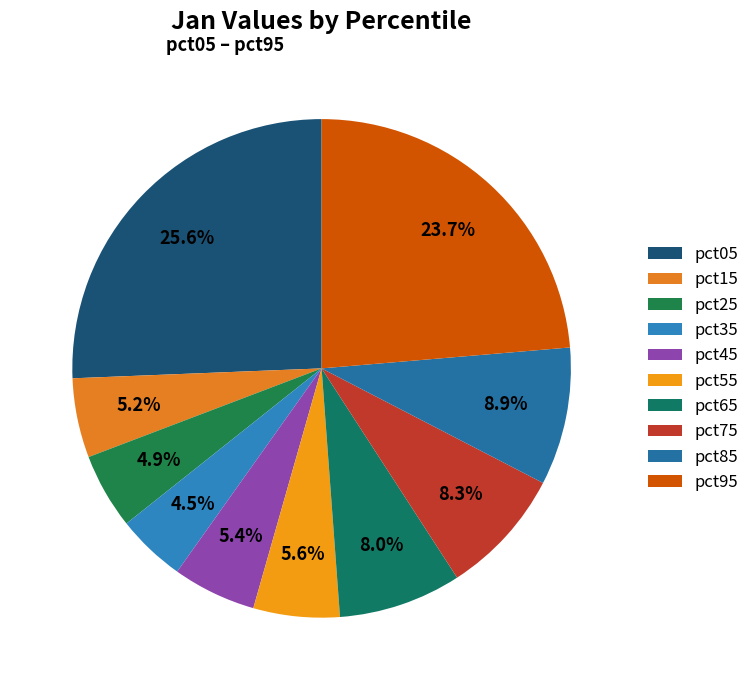

Combined, what portion of the pie is pct25 and pct95?

28.6%